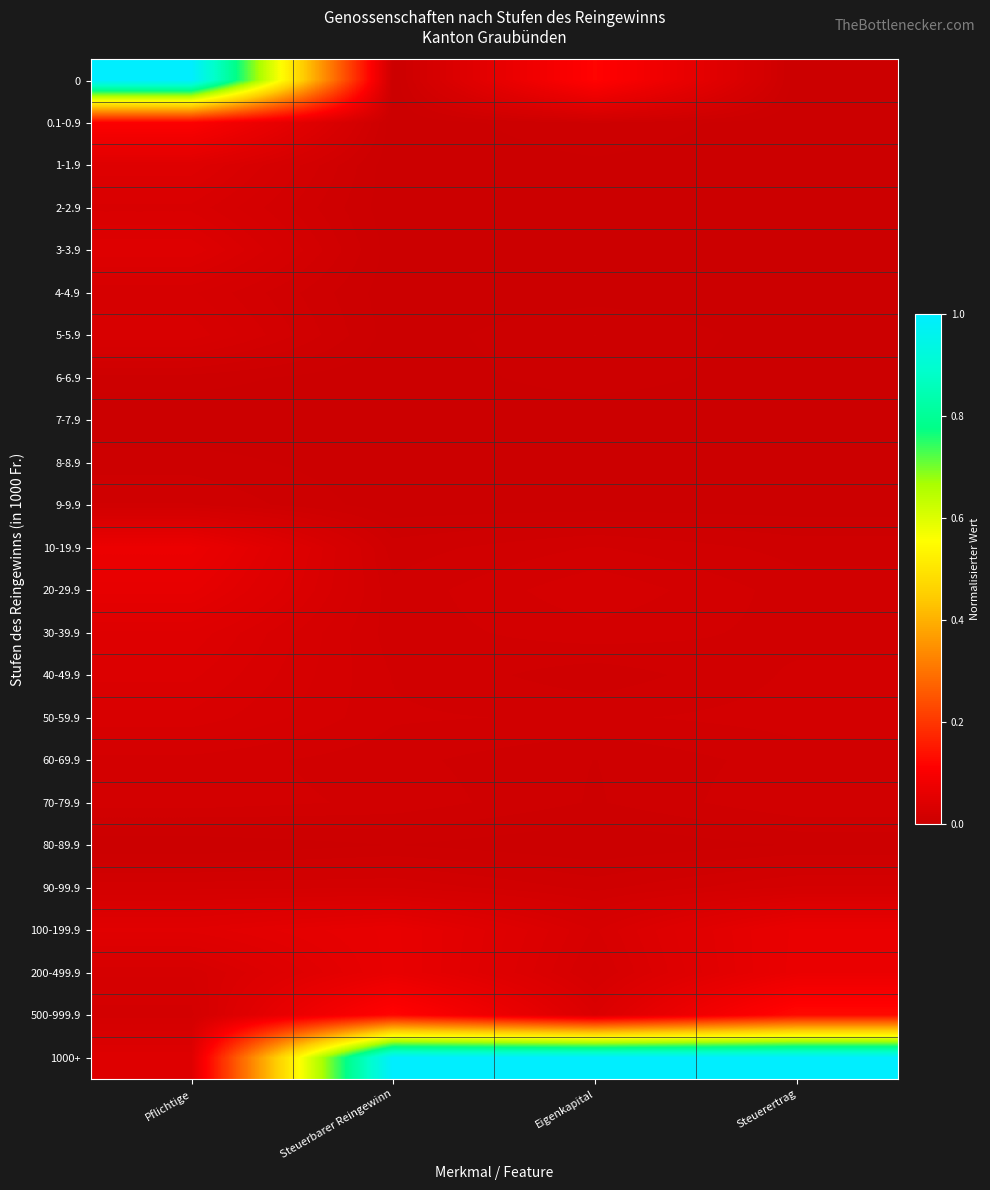

Count the number of data series in this chart.

24